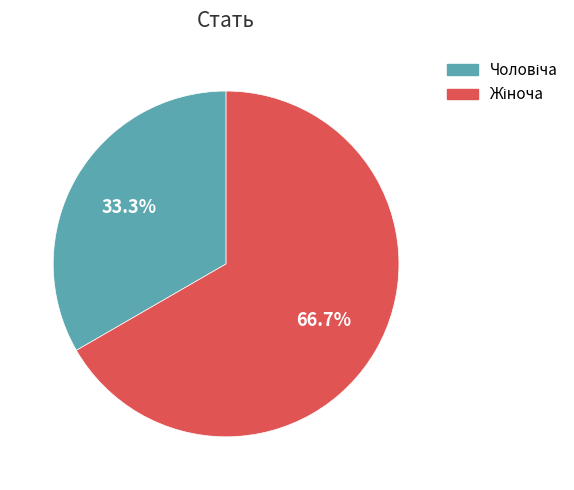

Is there a majority slice in this chart?

Yes